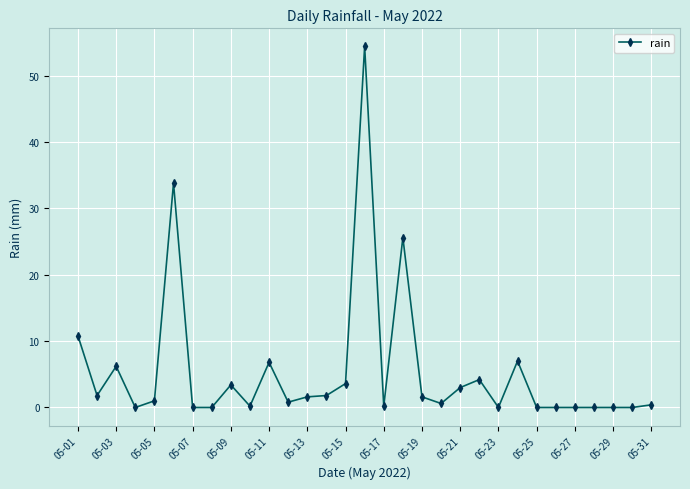

Does the chart display data point markers on the line(s)?

Yes